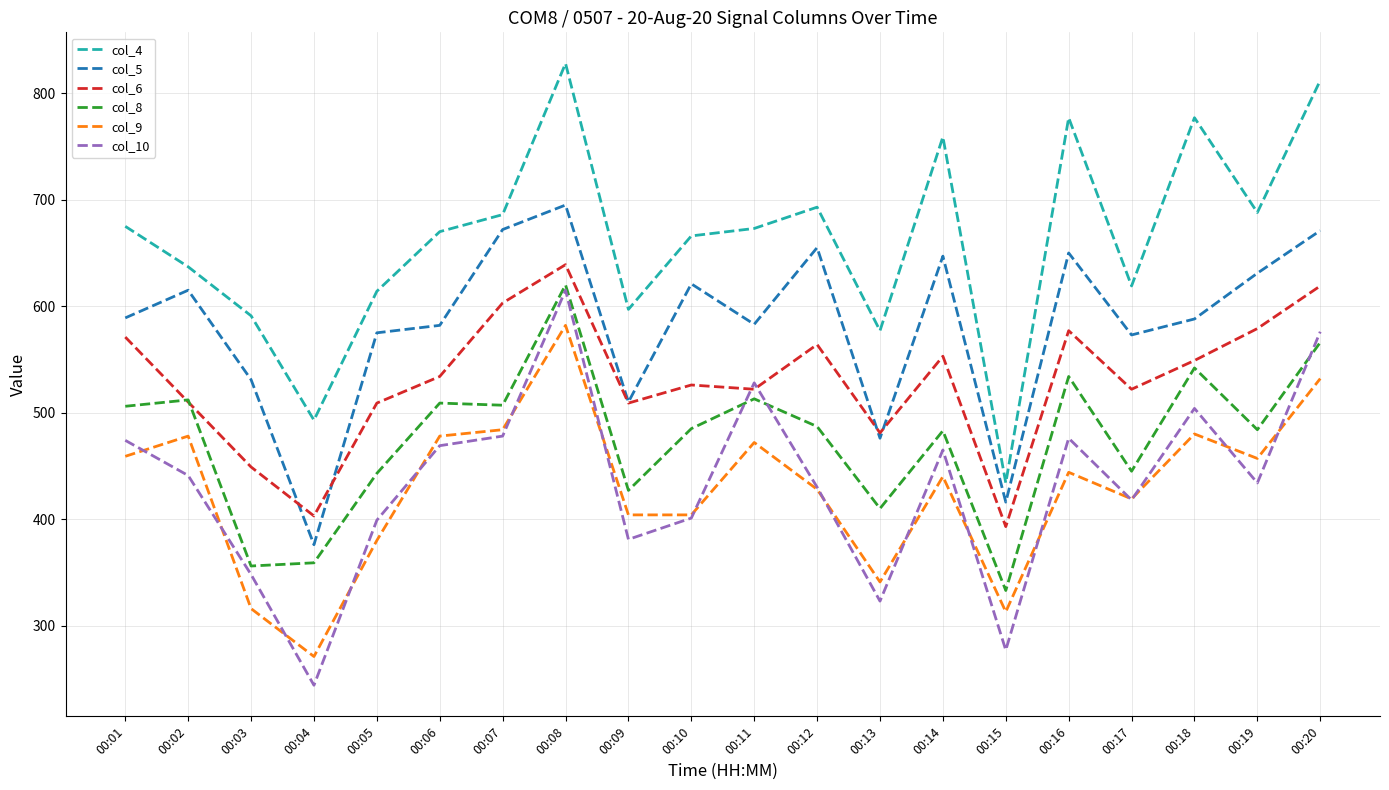

What is the difference between the highest and lowest values at 00:14?

319